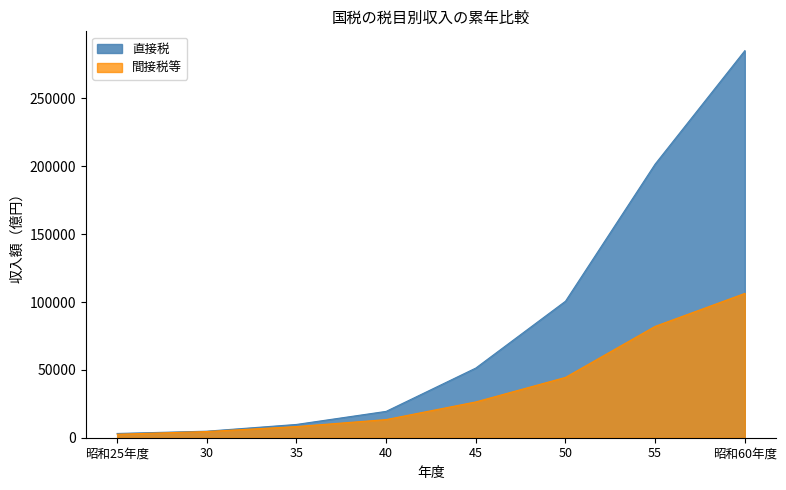

Count the number of categories in the chart.

8